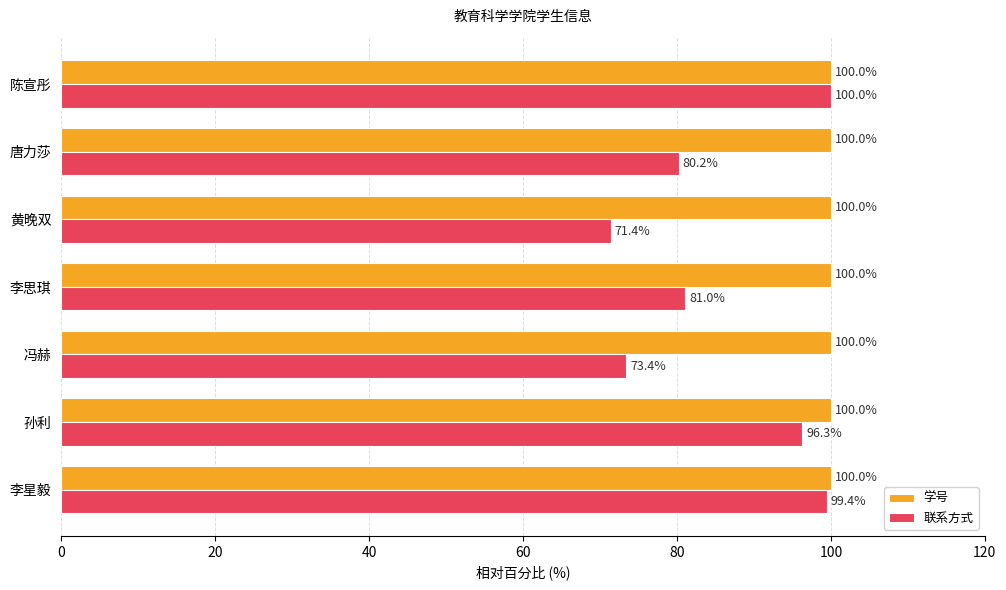

Which category has the lowest value across all series?

黄晚双